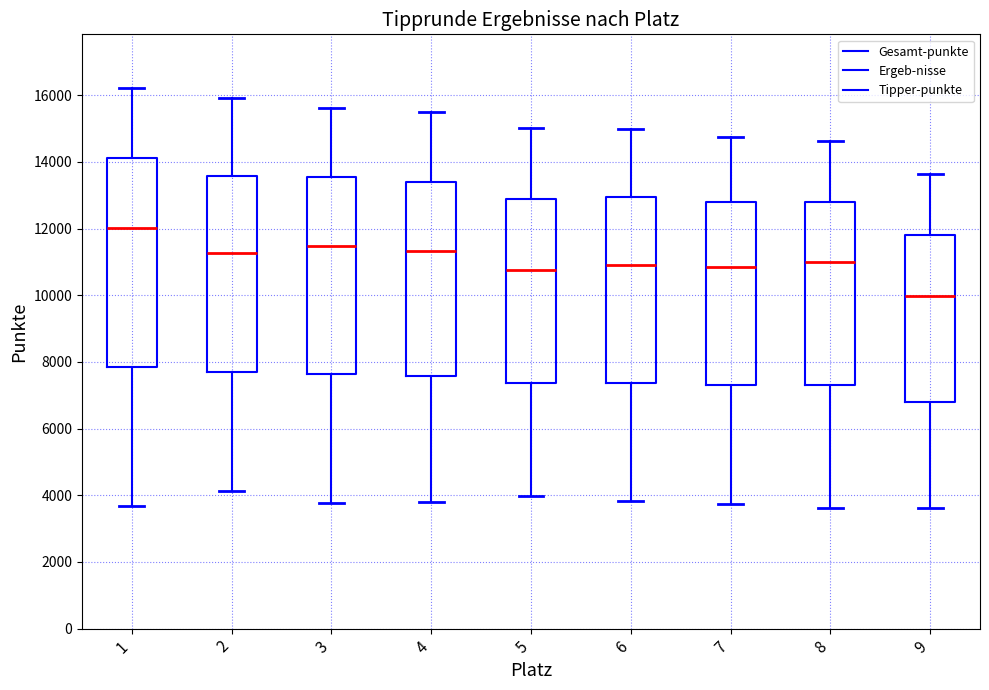

Which box is the tallest, from its lower edge to its upper edge?

1